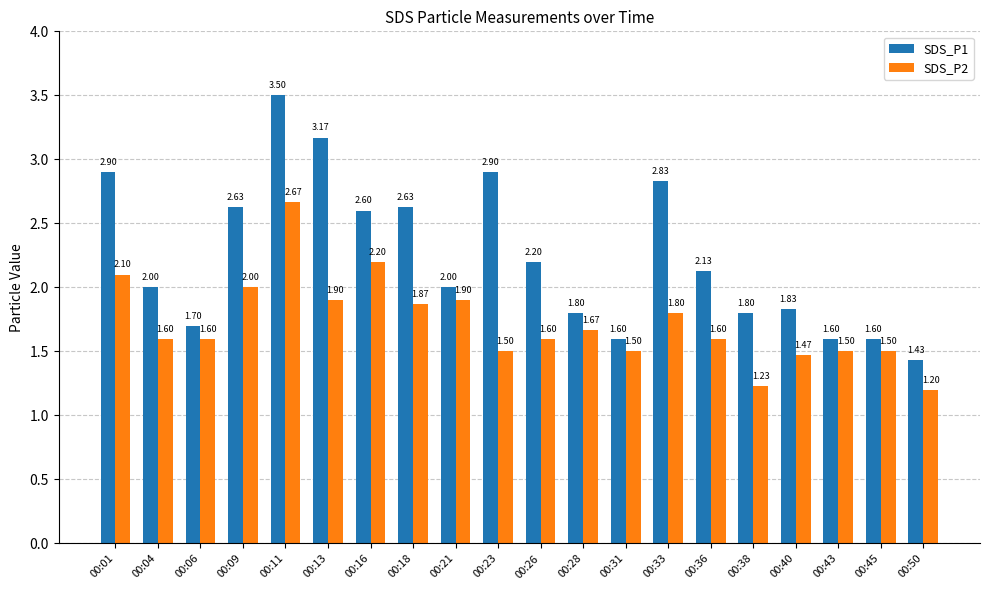

Rank the series by their maximum value, from lowest to highest.

SDS_P2, SDS_P1